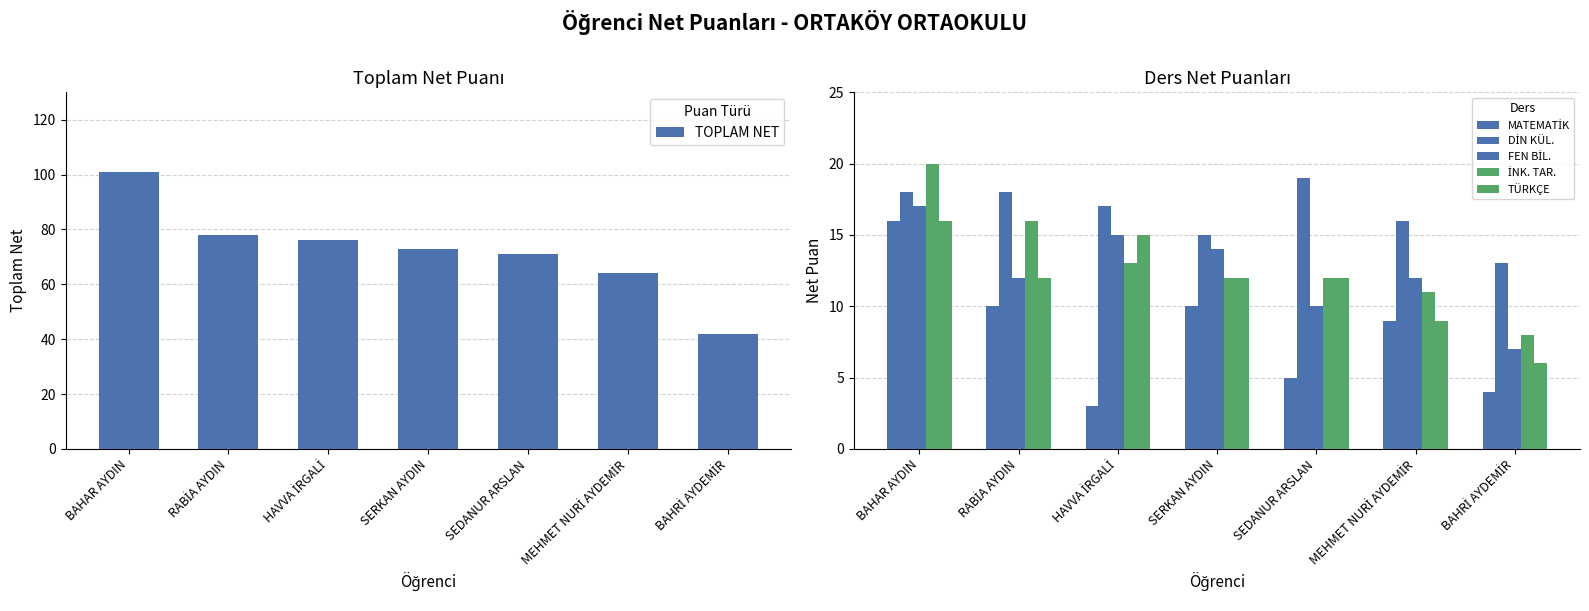

What are all the series names shown in the legend?

TOPLAM NET, MATEMATİK, DİN KÜL., FEN BİL., İNK. TAR., TÜRKÇE